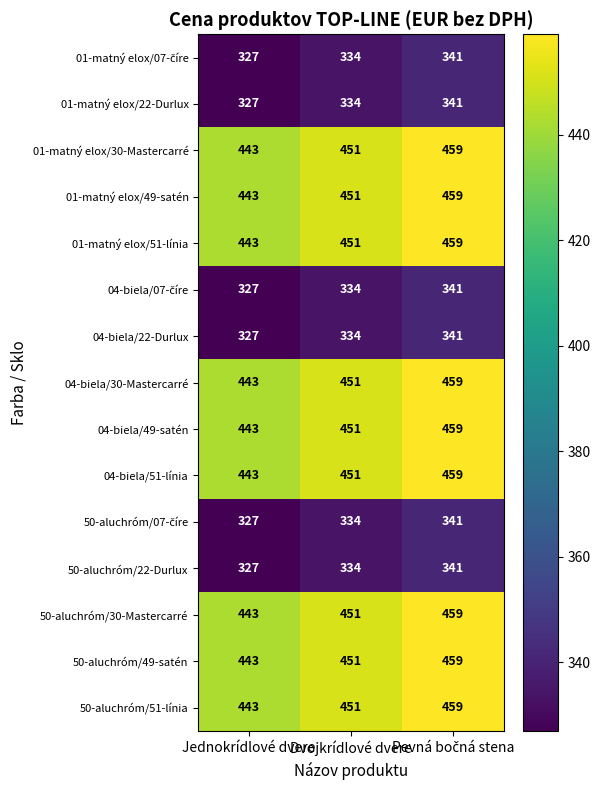

The value of 01-matný elox/22-Durlux at Jednokrídlové dvere is 160. True or false?

False